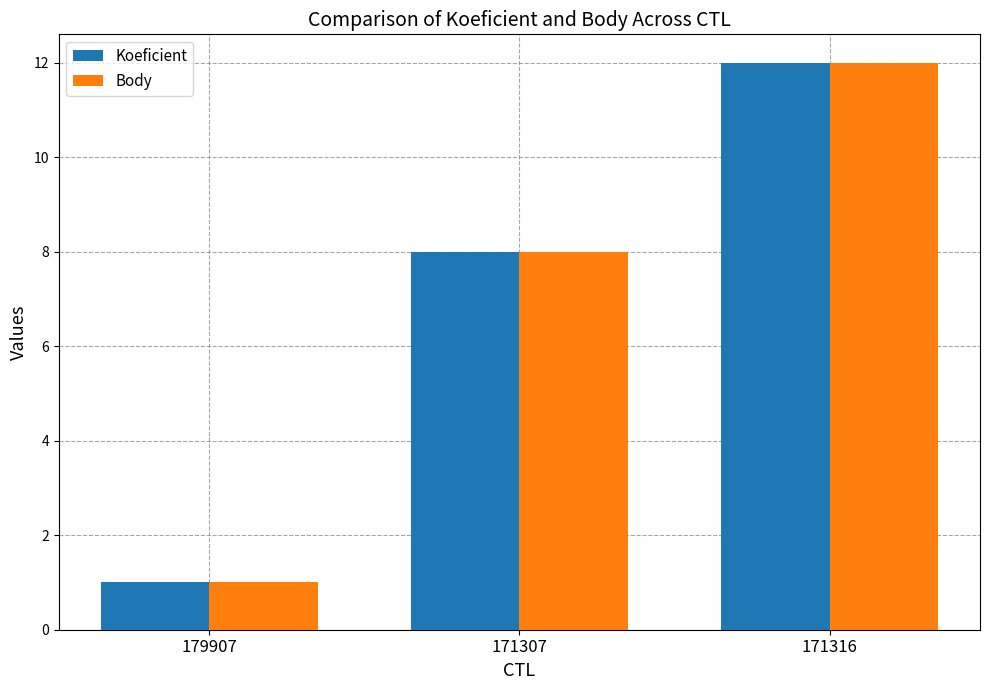

Rank the categories by Koeficient value from highest to lowest.

171316, 171307, 179907